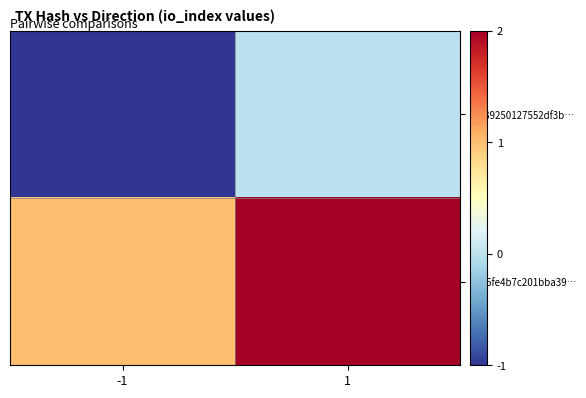

Reading left to right, what are all the values shown in this chart?

8fa39250127552df3b…: -1=-1	1=0
7ee5fe4b7c201bba39…: -1=1	1=2